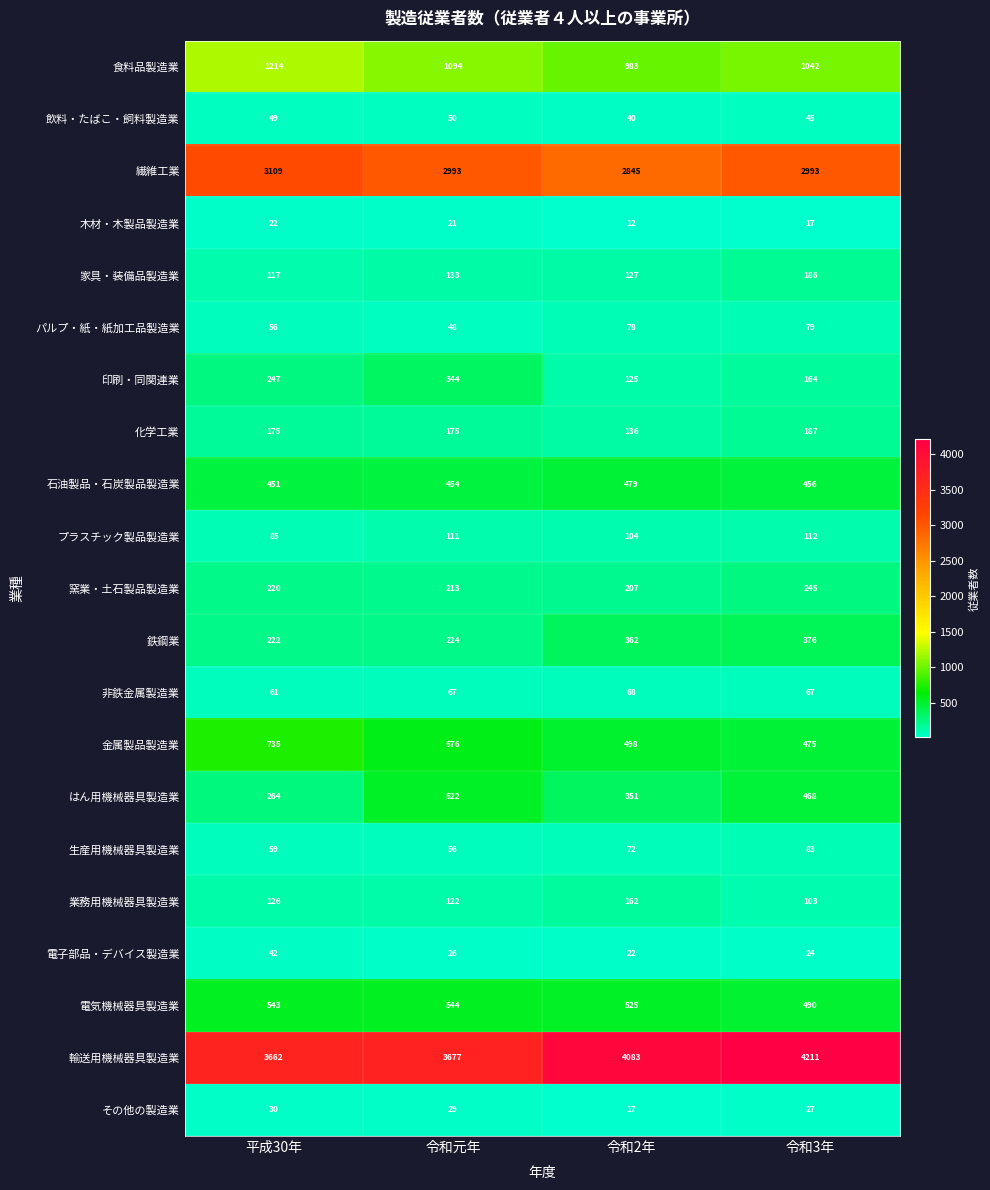

Read the 電子部品・デバイス製造業 value at 平成30年, to the nearest 5.

40